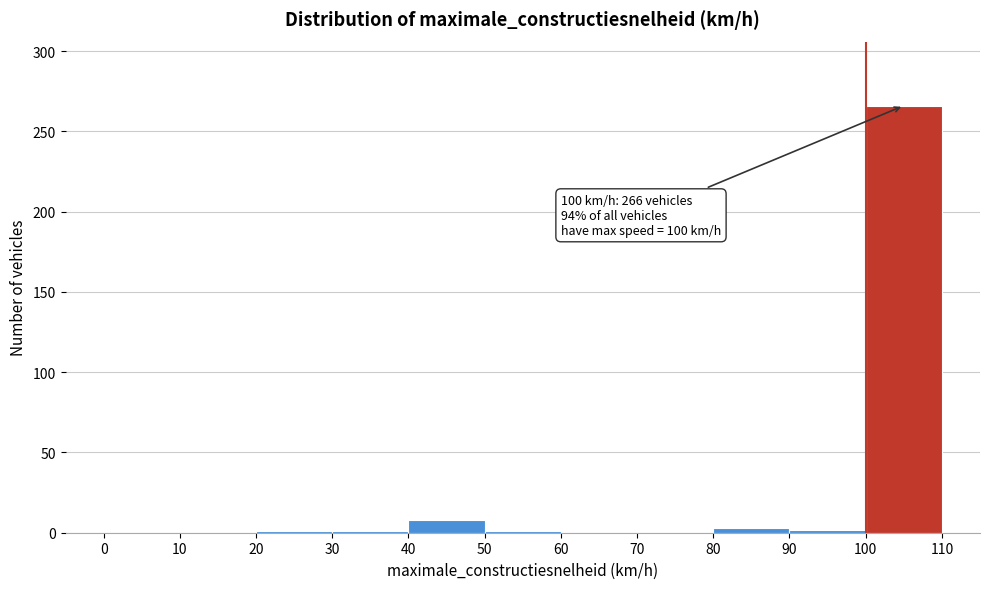

Over which range of the x-axis is the bar tallest?

100 to 110